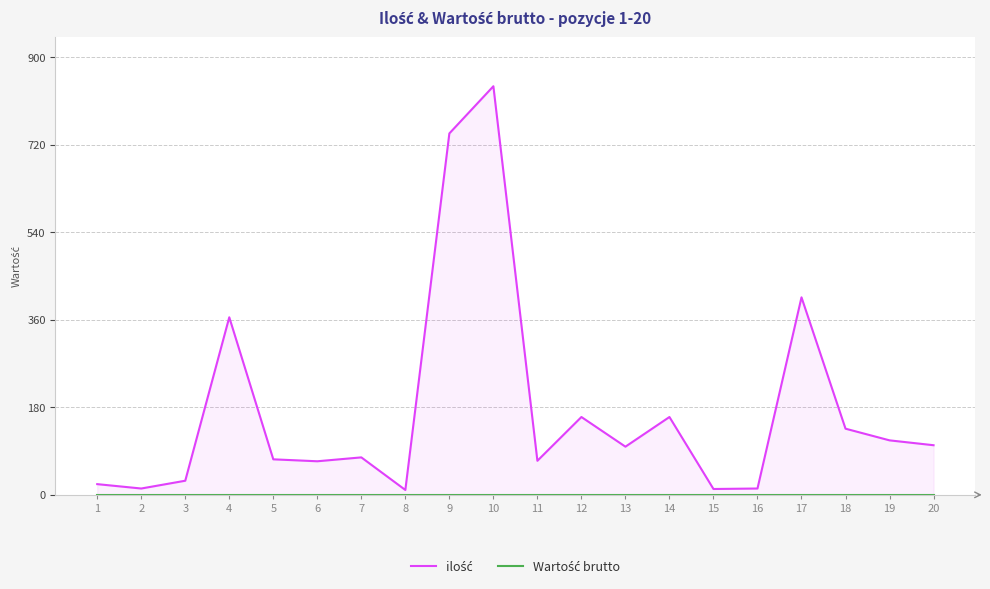

What is the sum of all ilość values?

3511